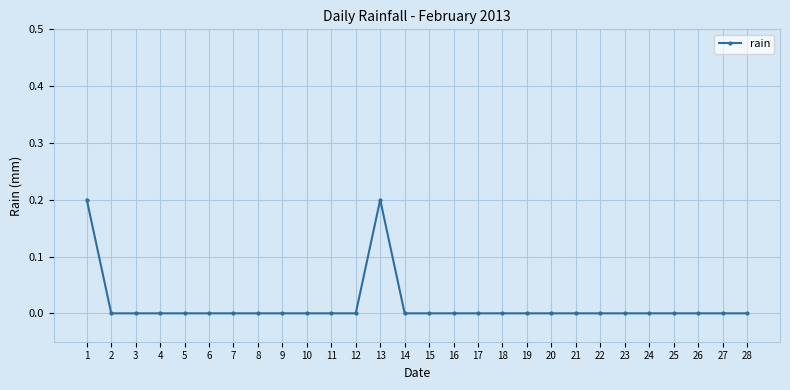

True or false: the data has more than 0 interior local peaks.

True